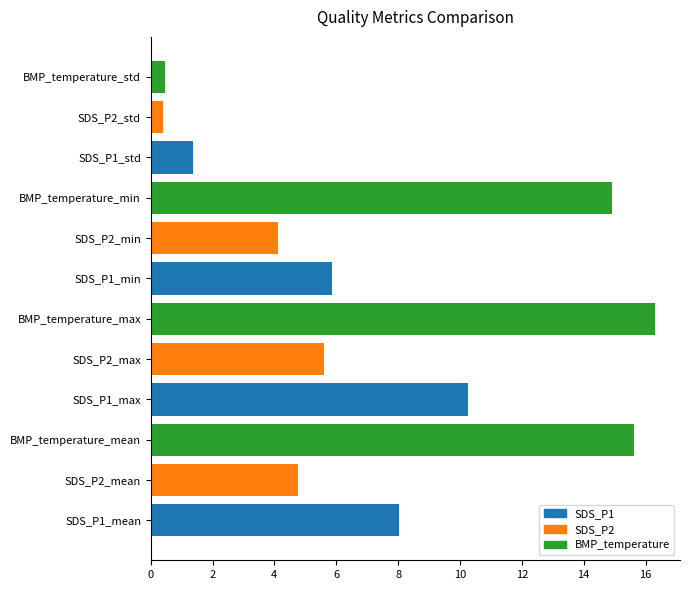

Between SDS_P2_min and SDS_P2_max, which is larger?

SDS_P2_max